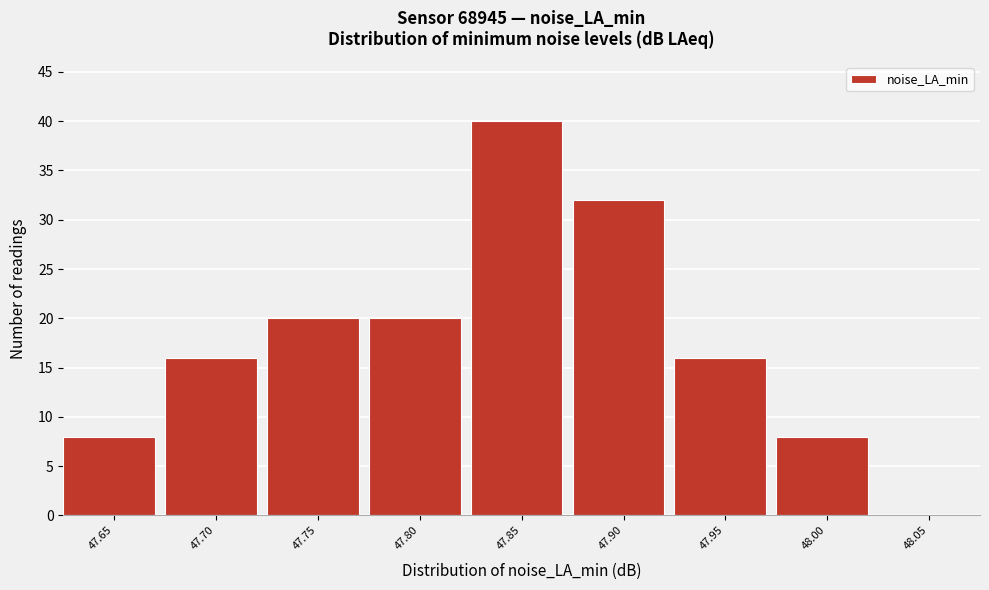

Reading right to left, transcribe all the data shown in this chart.

48.05=0	48.00=8	47.95=16	47.90=32	47.85=40	47.80=20	47.75=20	47.70=16	47.65=8